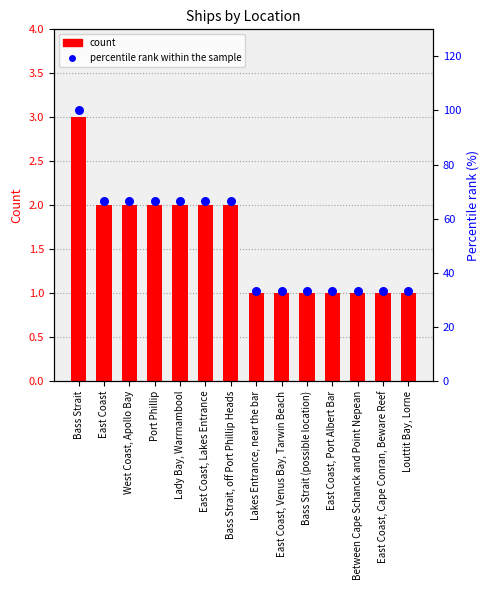

At how many categories does at least one series exceed 72?

1